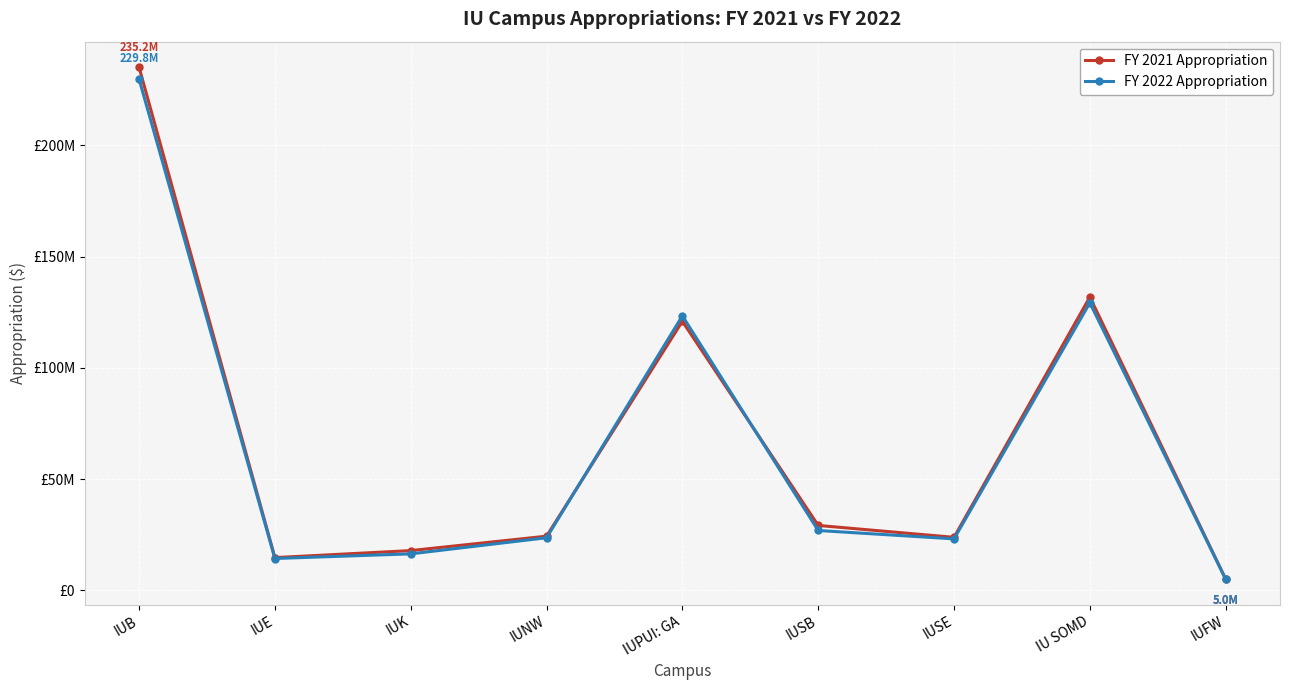

What are all the series names shown in the legend?

FY 2021 Appropriation, FY 2022 Appropriation